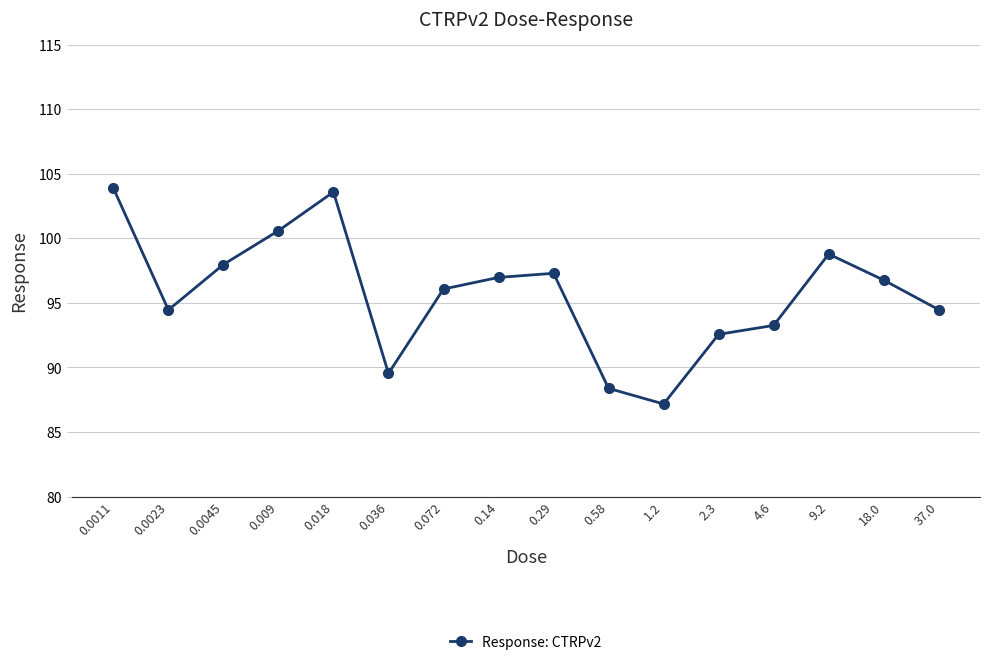

Read the value at 0.018.

103.6